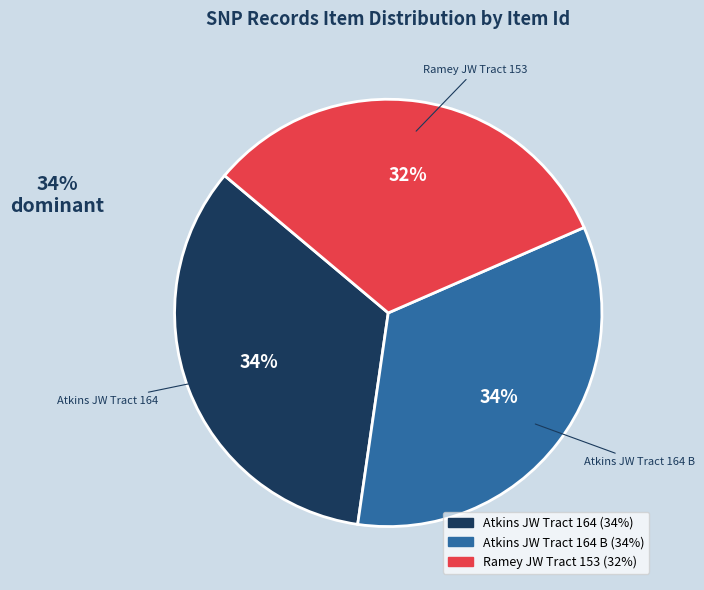

Between Ramey JW Tract 153 and Atkins JW Tract 164 B, which is larger?

Atkins JW Tract 164 B